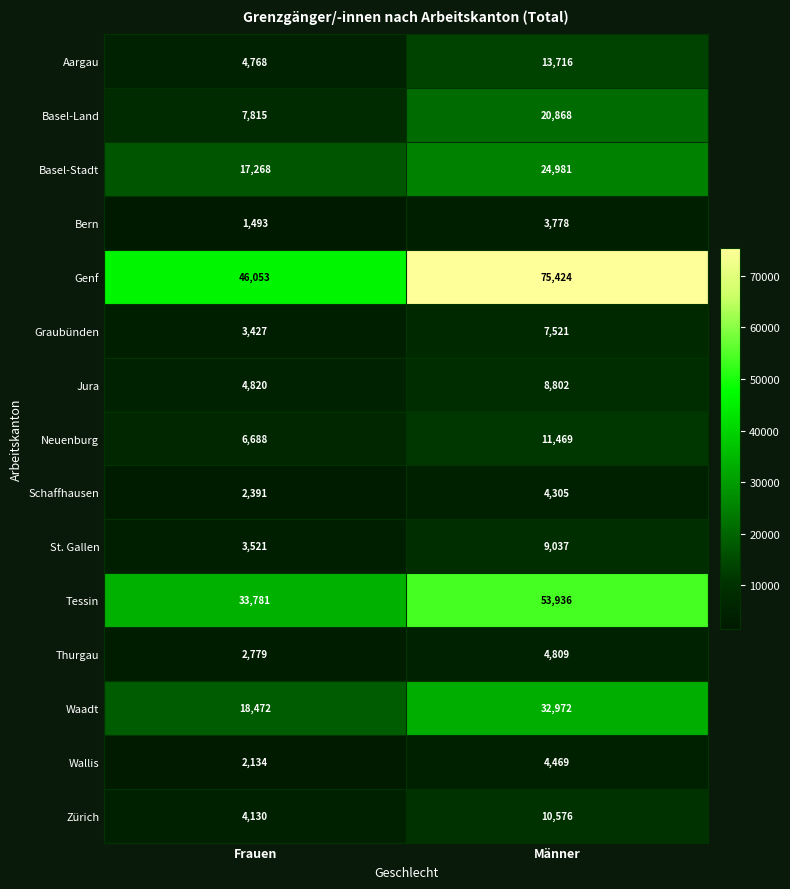

What is the minimum value for Genf?

46053